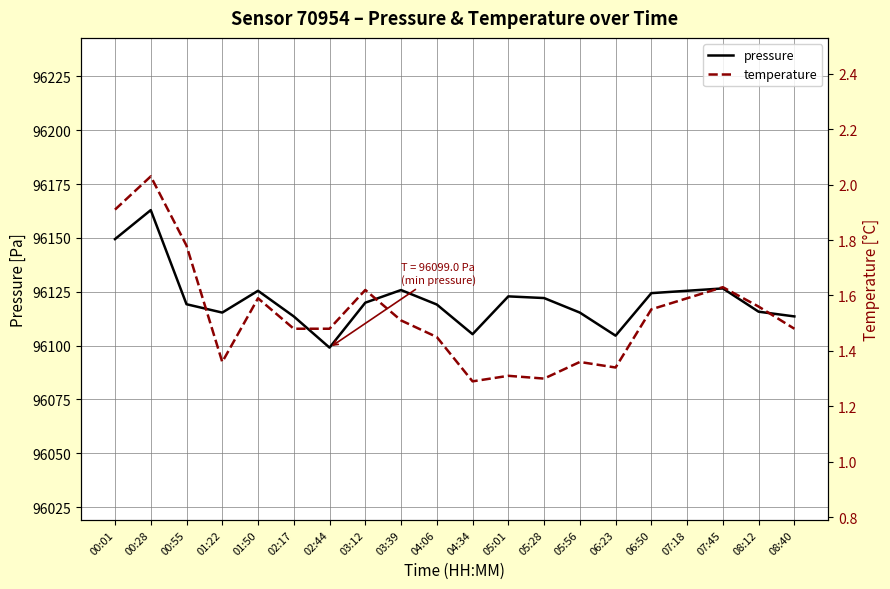

True or false: pressure and temperature intersect in this chart.

False